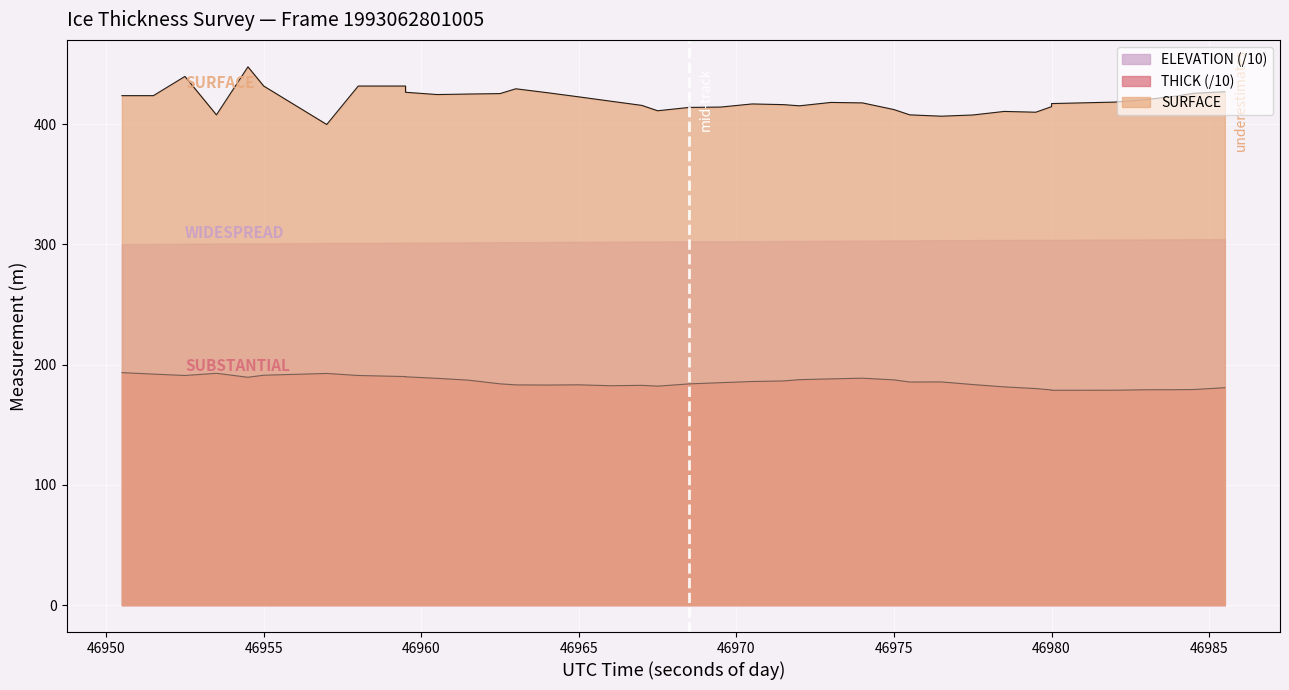

True or false: THICK and SURFACE cross at least once.

False